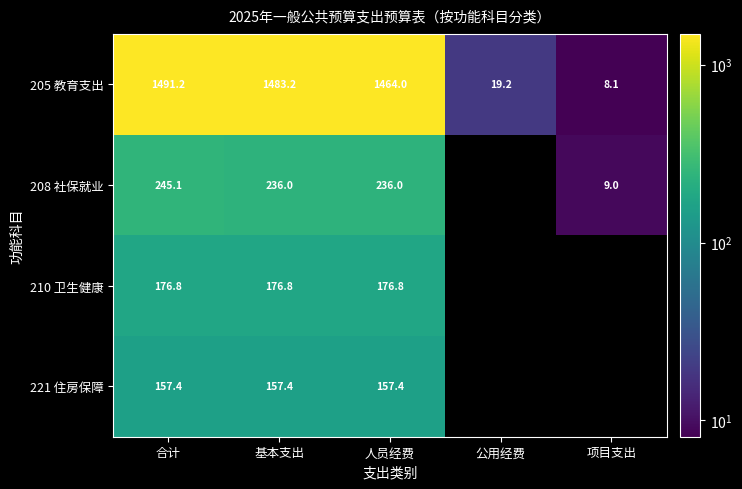

Between 公用经费 and 人员经费, which is larger?

人员经费